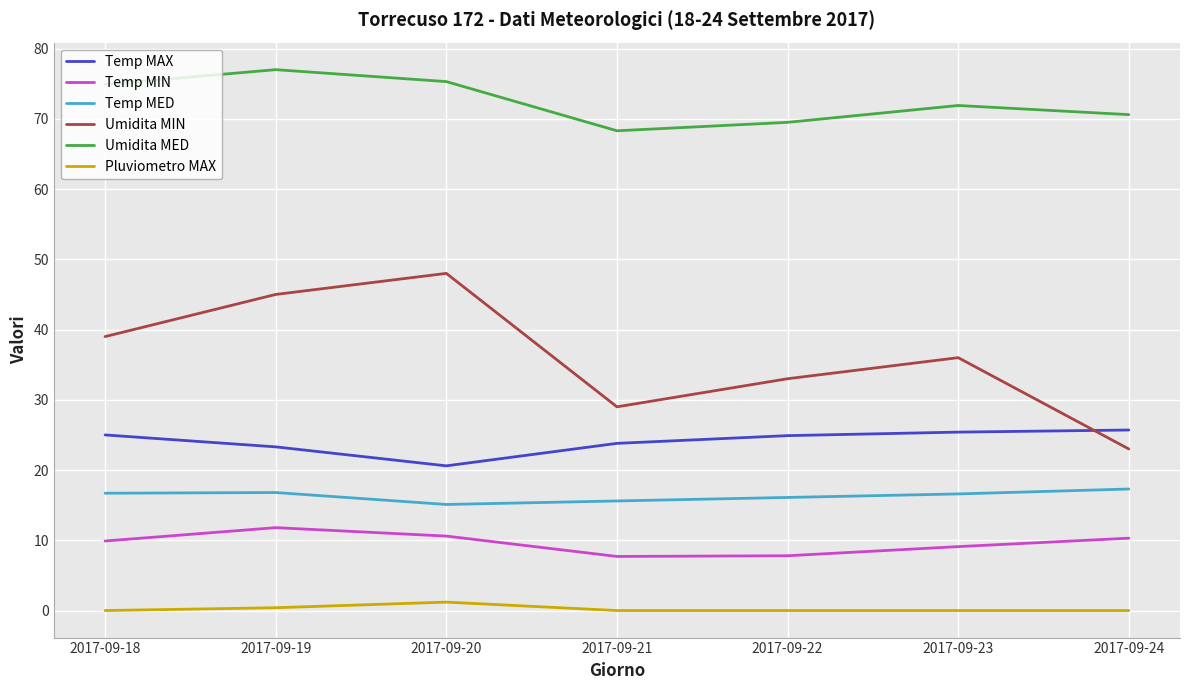

True or false: Umidita MIN and Temp MIN intersect in this chart.

False